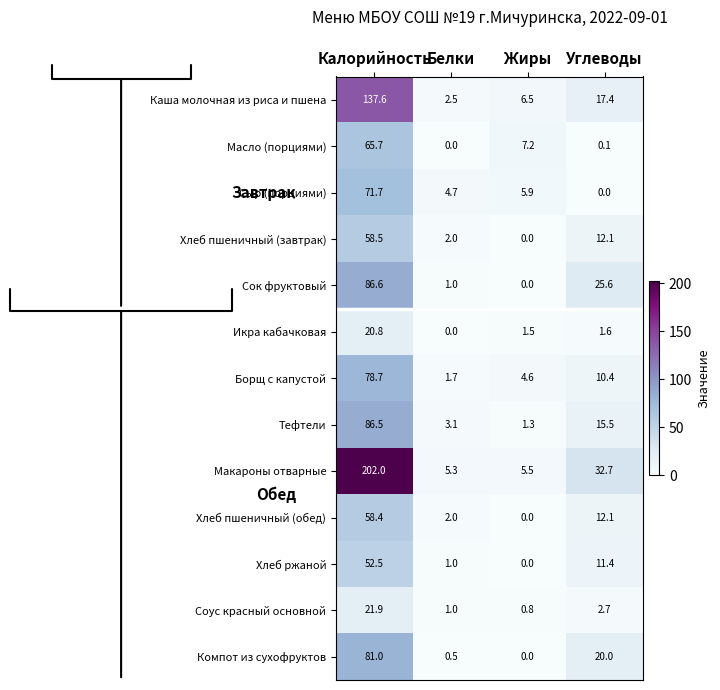

List the series in order of their peak value, lowest first.

Икра кабачковая, Соус красный основной, Хлеб ржаной, Хлеб пшеничный (обед), Хлеб пшеничный (завтрак), Масло (порциями), Сыр (порциями), Борщ с капустой, Компот из сухофруктов, Тефтели, Сок фруктовый, Каша молочная из риса и пшена, Макароны отварные